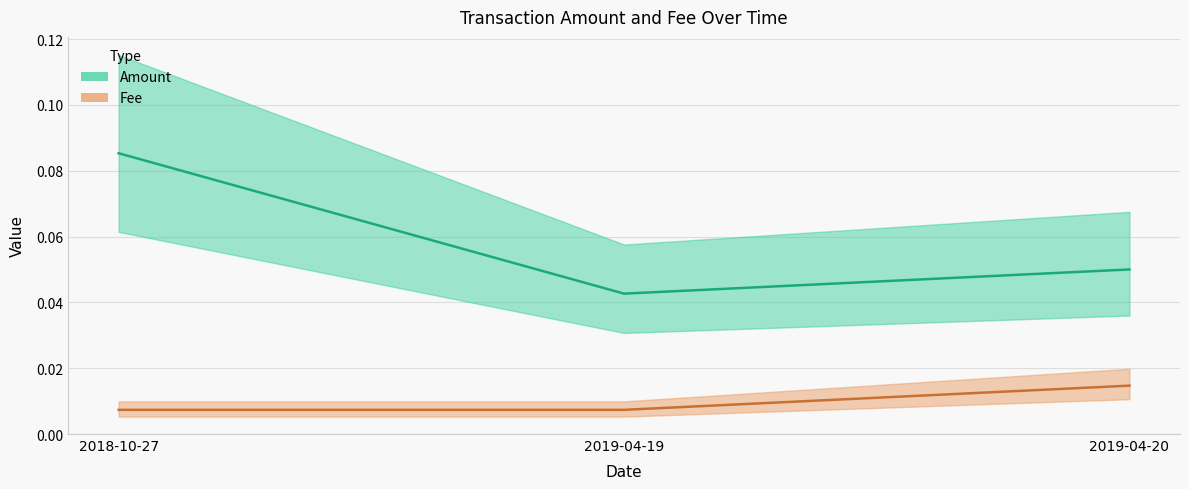

At which label is Fee closest to 0?

2018-10-27